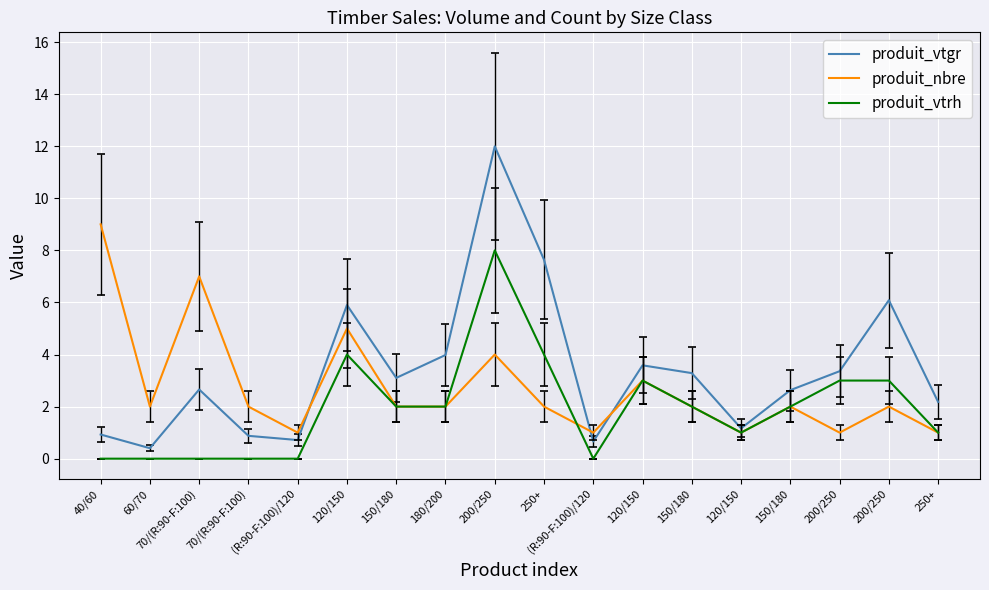

Does the chart have visible grid lines?

Yes